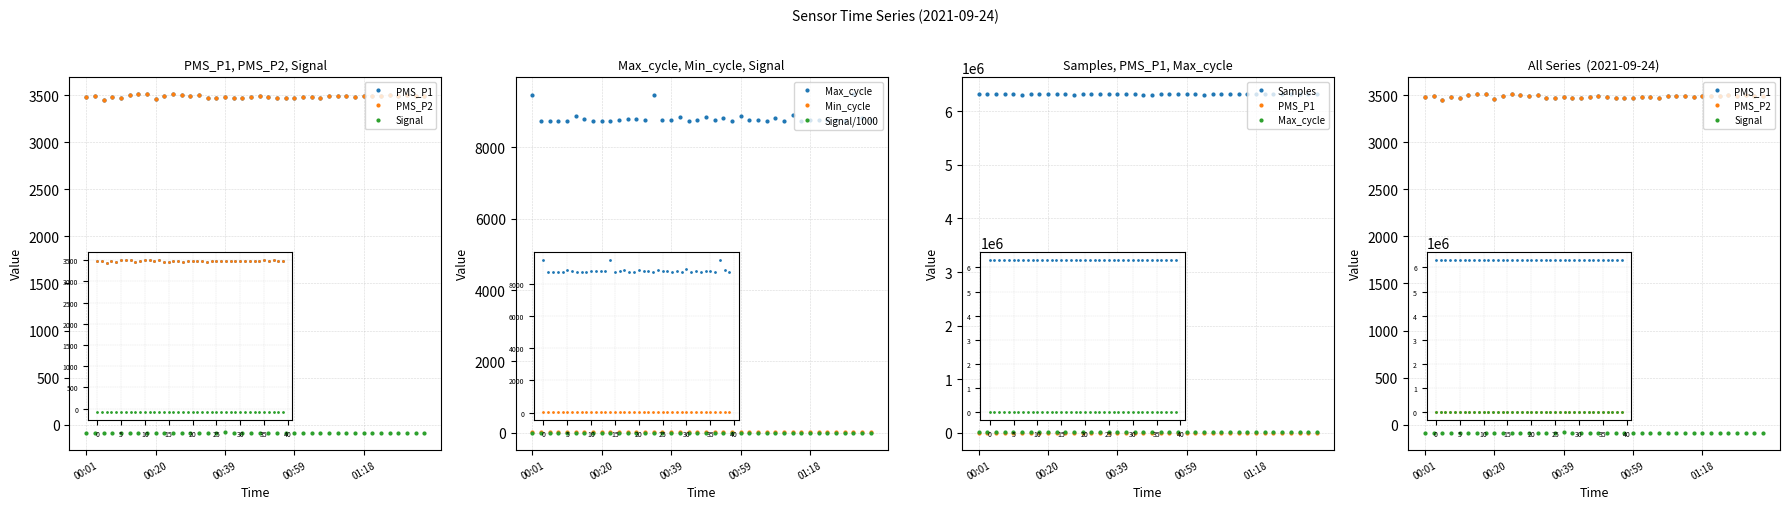

What is the maximum value shown in the chart?

6321327.0